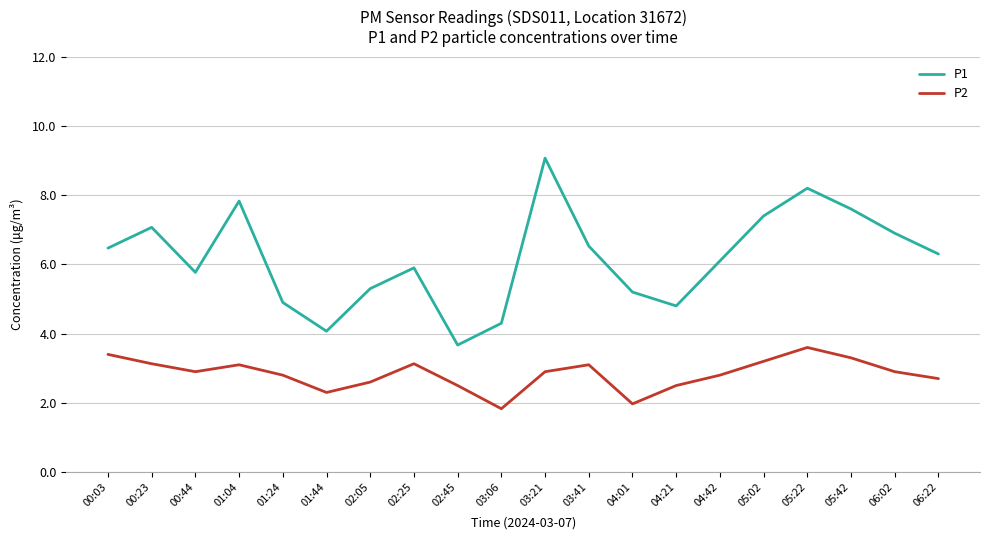

Reading right to left, what are all the values shown in this chart?

P1: 06:22=6.3	06:02=6.9	05:42=7.6	05:22=8.2	05:02=7.4	04:42=6.1	04:21=4.8	04:01=5.2	03:41=6.5	03:21=9.1	03:06=4.3	02:45=3.7	02:25=5.9	02:05=5.3	01:44=4.1	01:24=4.9	01:04=7.8	00:44=5.8	00:23=7.1	00:03=6.5
P2: 06:22=2.7	06:02=2.9	05:42=3.3	05:22=3.6	05:02=3.2	04:42=2.8	04:21=2.5	04:01=2.0	03:41=3.1	03:21=2.9	03:06=1.8	02:45=2.5	02:25=3.1	02:05=2.6	01:44=2.3	01:24=2.8	01:04=3.1	00:44=2.9	00:23=3.1	00:03=3.4